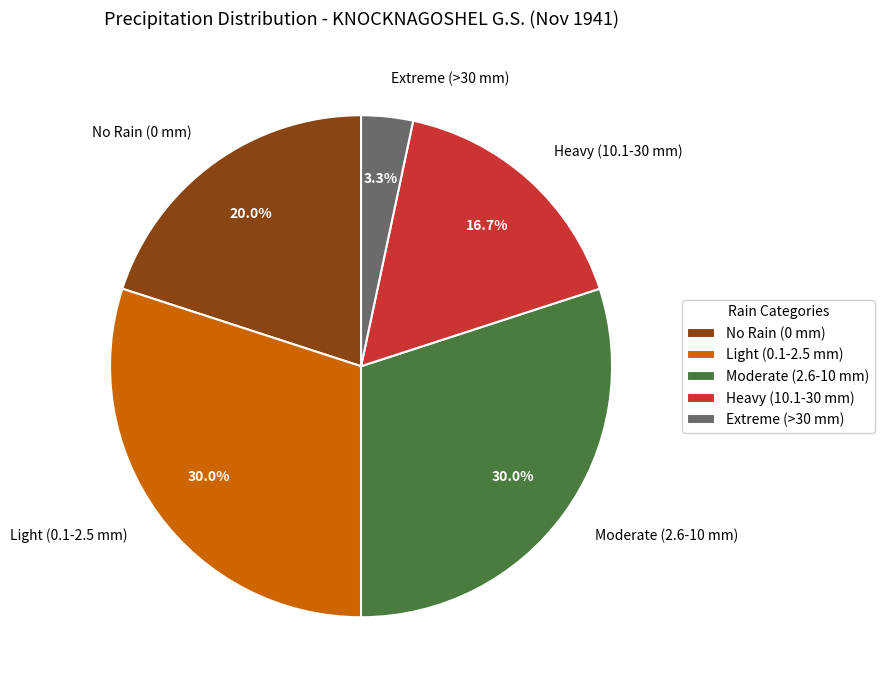

To the nearest percent, what is the average slice percentage?

20%